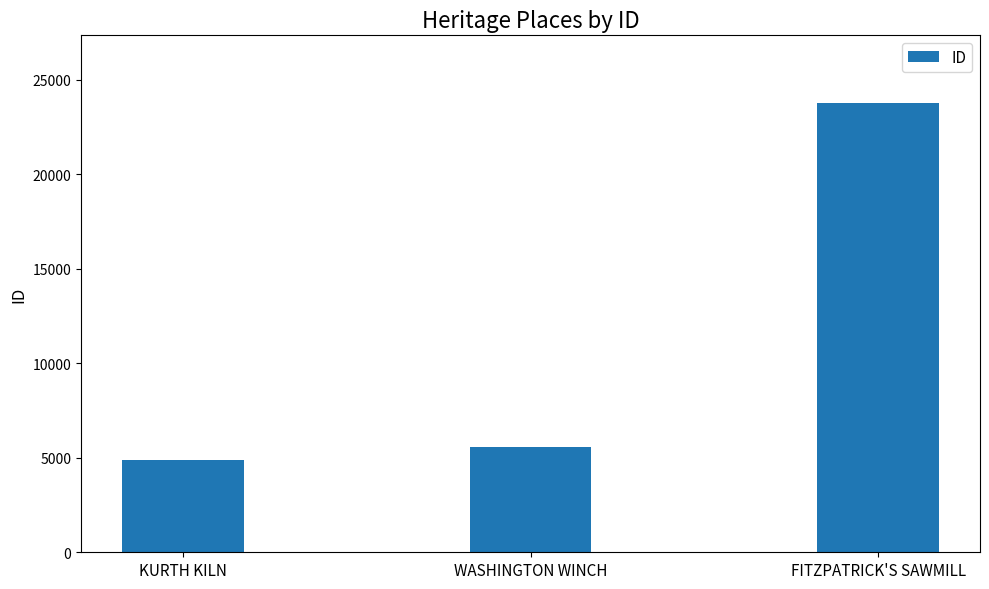

How many bars are there in total?

3